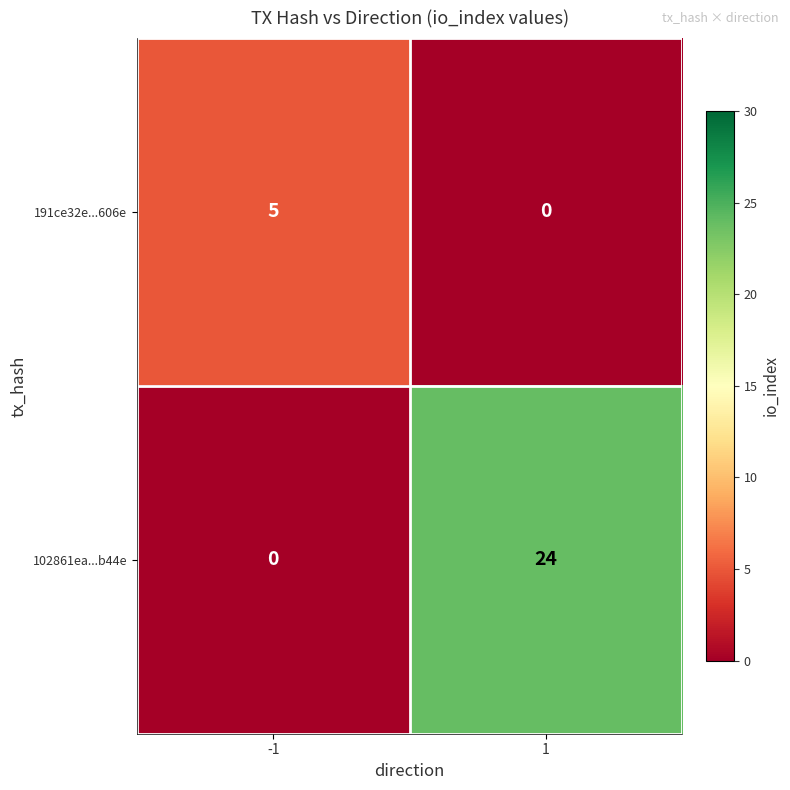

Which series changed the most between -1 and 1?

102861ea...b44e